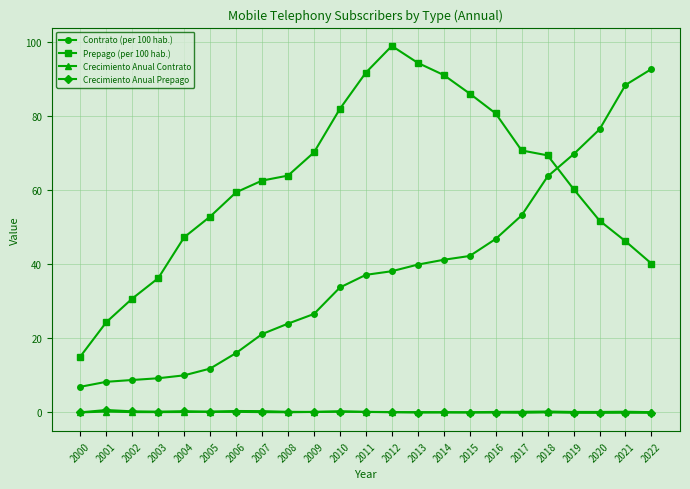

How many distinct data groups are displayed?

4